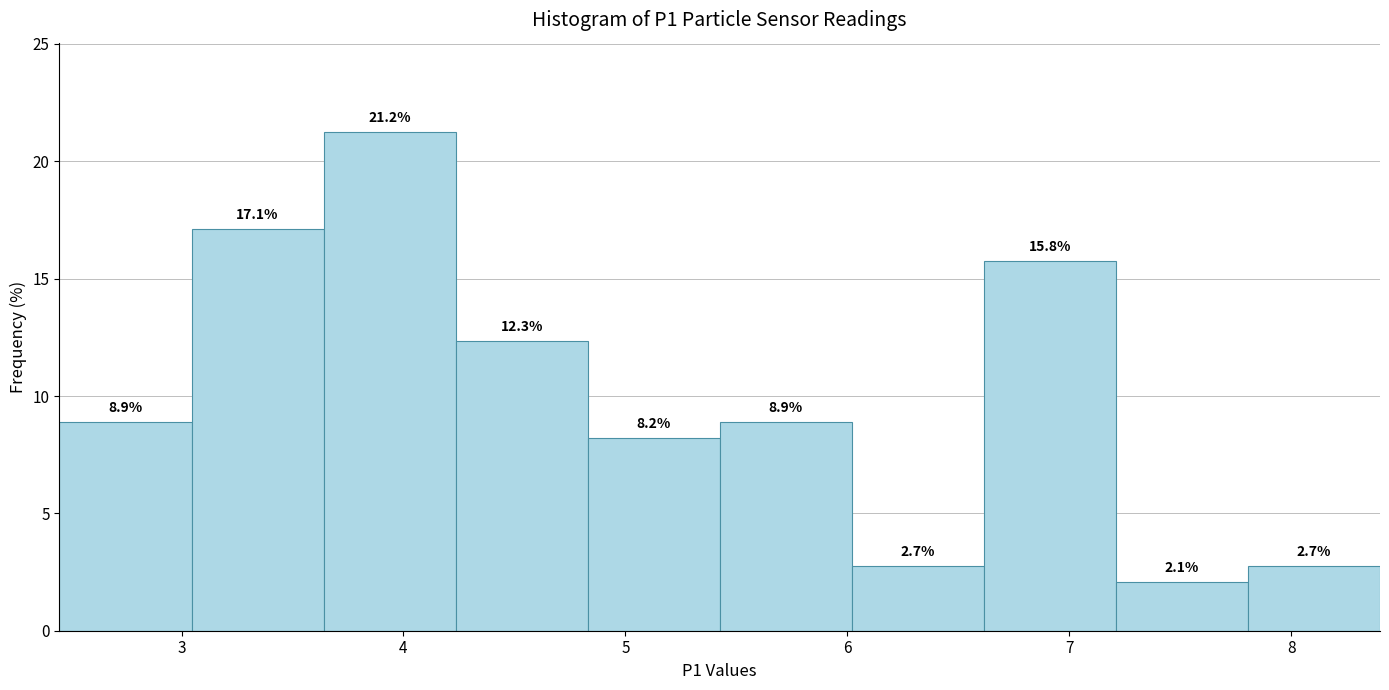

Which range on the x-axis has the tallest bar?

3.6 to 4.2